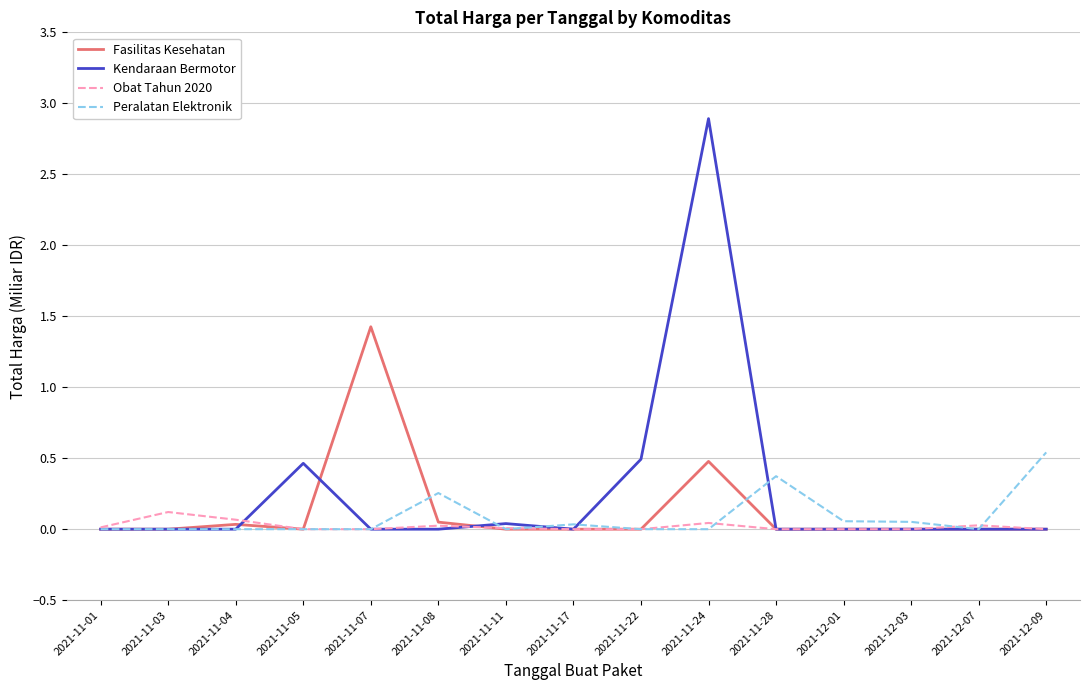

Which series has the largest range (max minus min)?

Kendaraan Bermotor